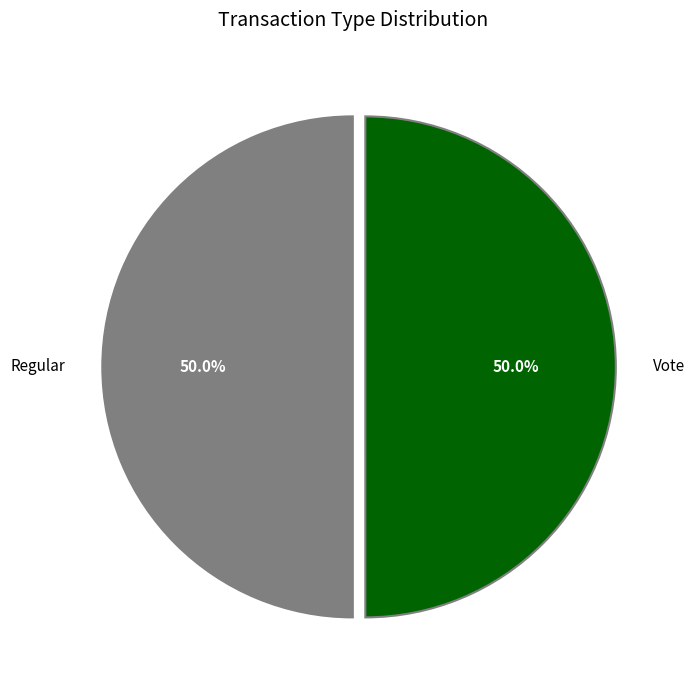

What percentage is the Regular slice, to the nearest percent?

50%